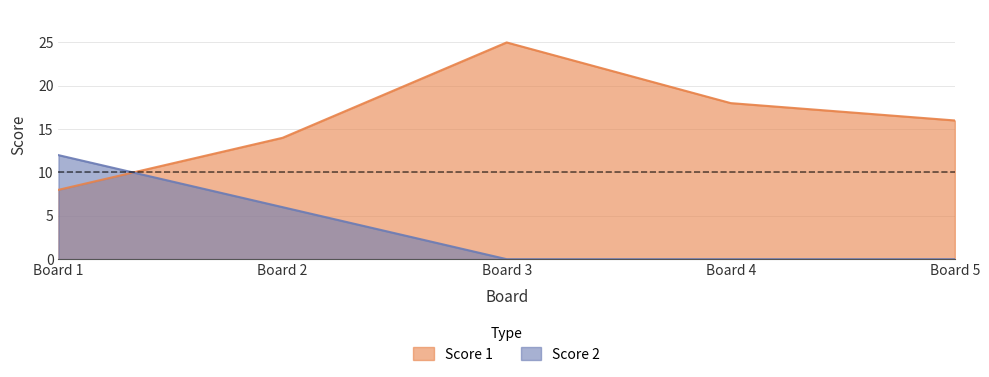

What is the maximum value for Score 2?

12